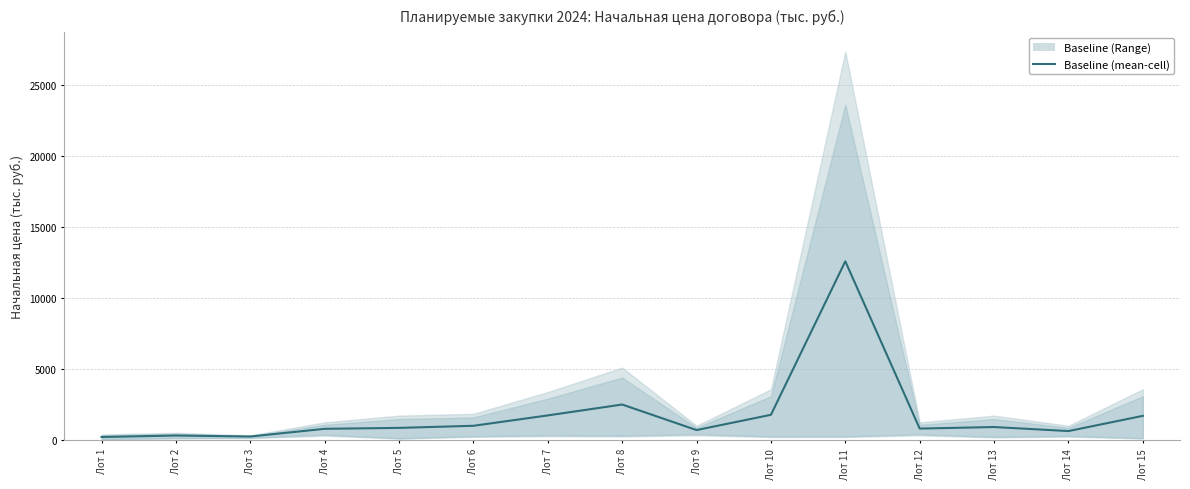

What is the smallest value displayed?

245.1